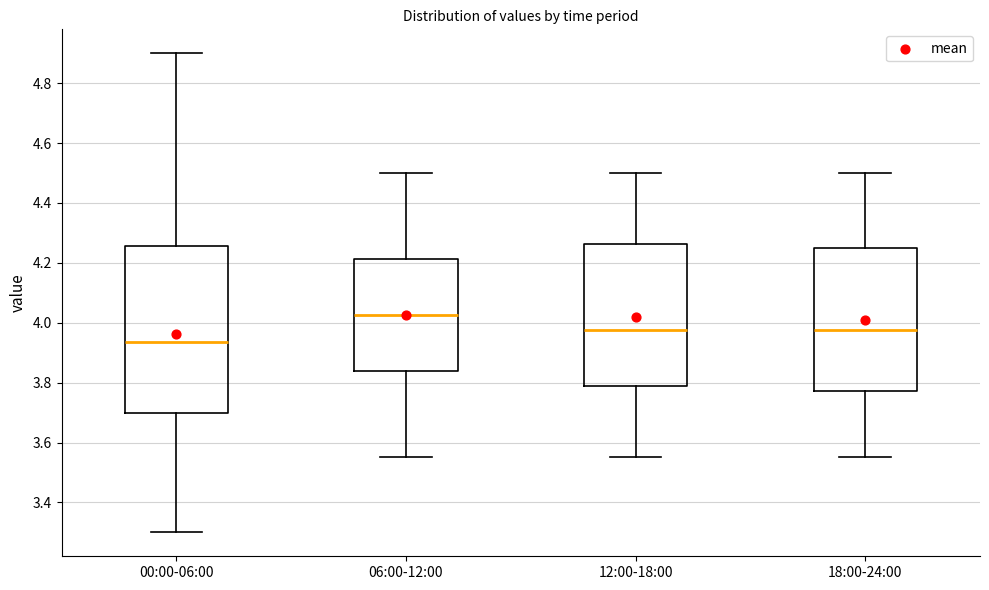

Comparing the boxes themselves (not the whiskers), which one is the tallest?

00:00-06:00